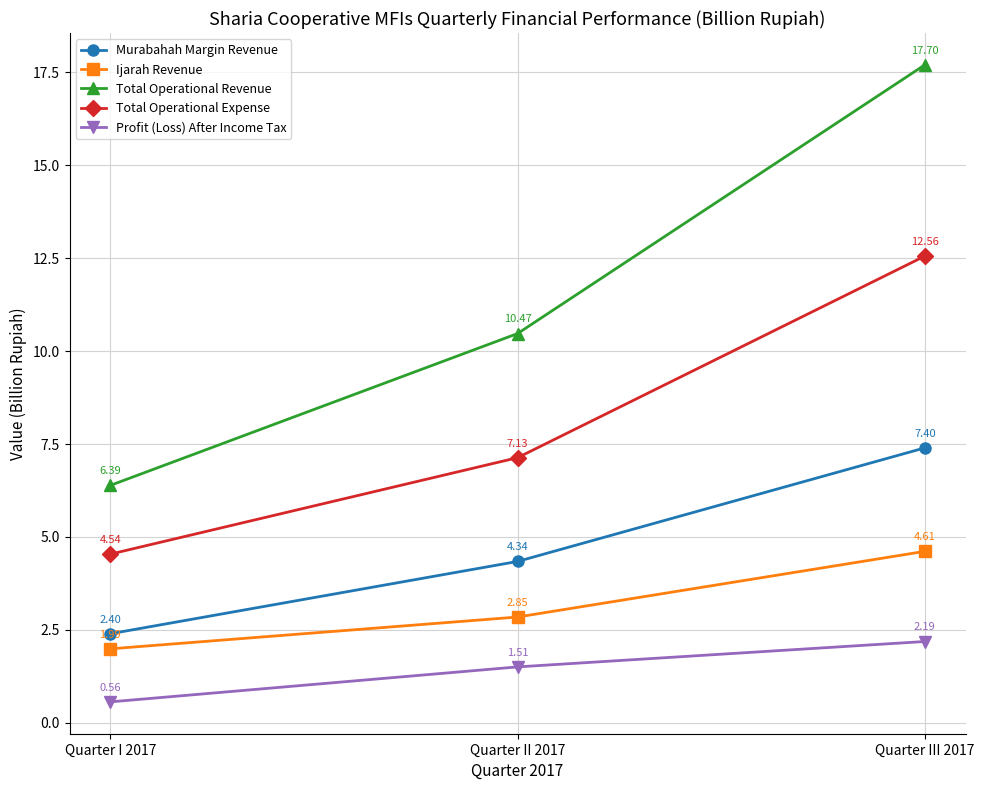

At how many categories does at least one series exceed 10?

2